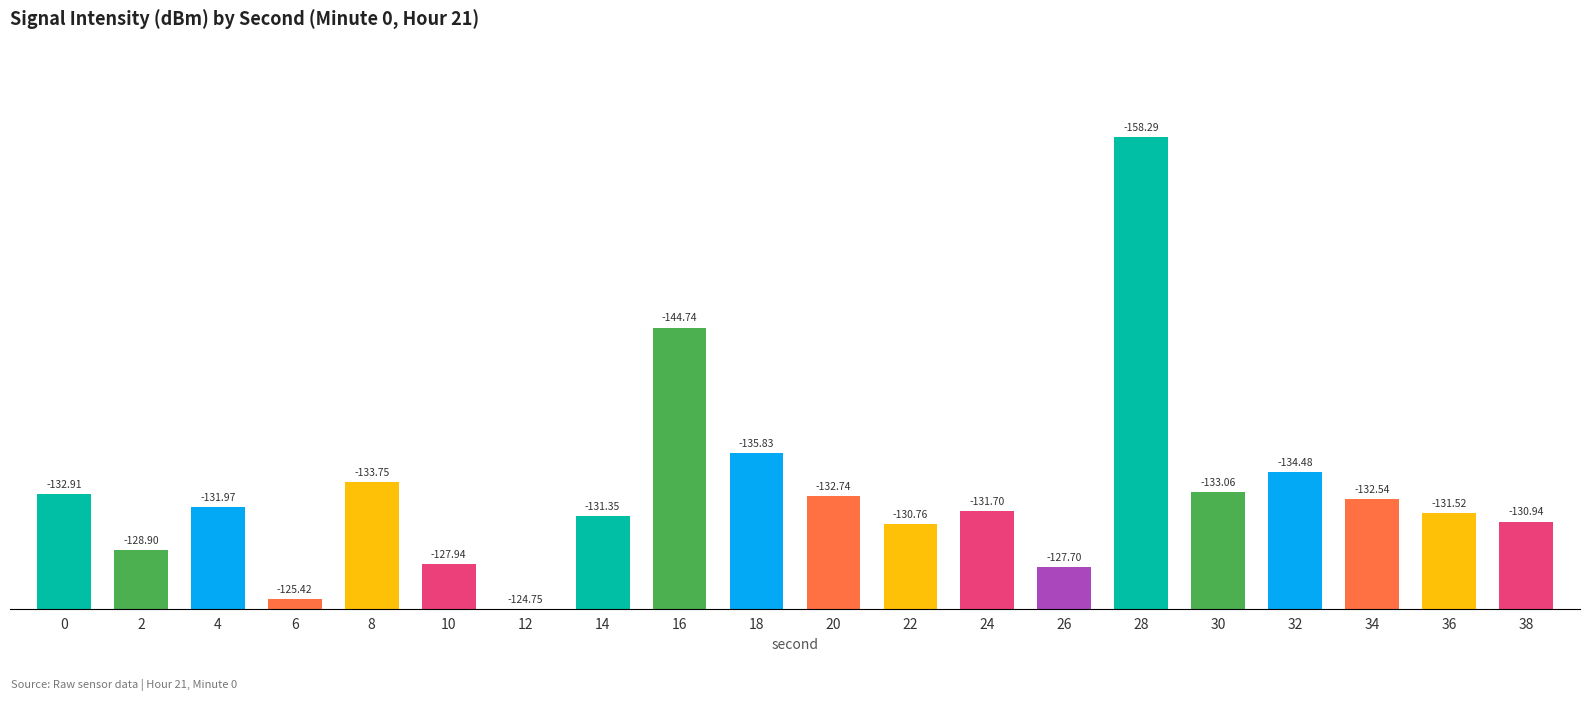

Is it true that the value at 38 is 6.2?

True